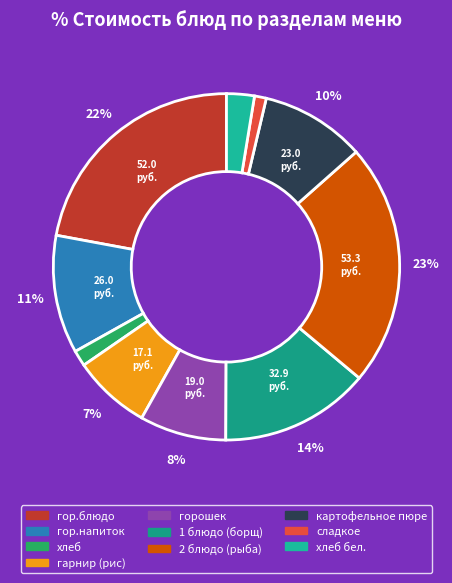

How many segments does this pie chart have?

10